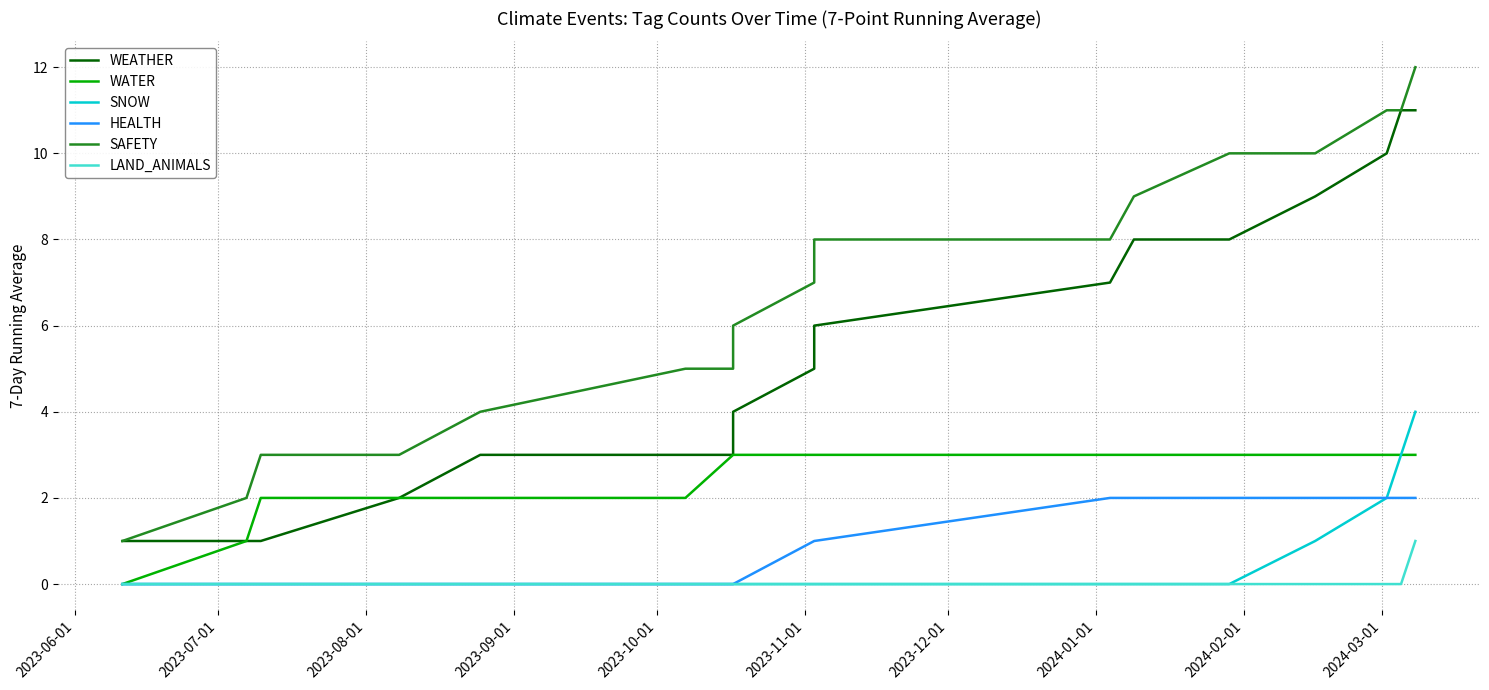

What is the label of the 9th point from the left?

2024-02-01